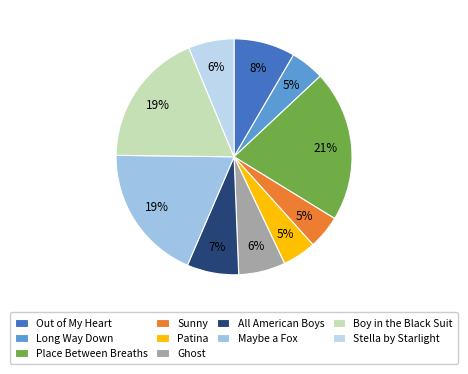

To the nearest percent, what portion does Sunny represent?

5%